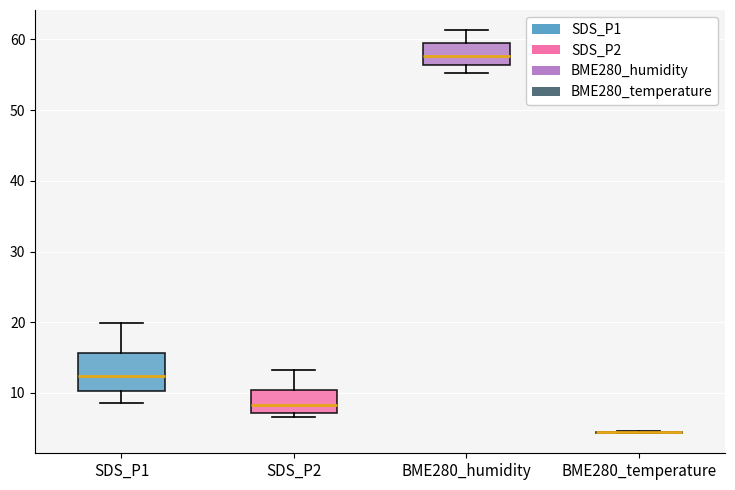

Comparing the boxes themselves (not the whiskers), which one is the tallest?

SDS_P1